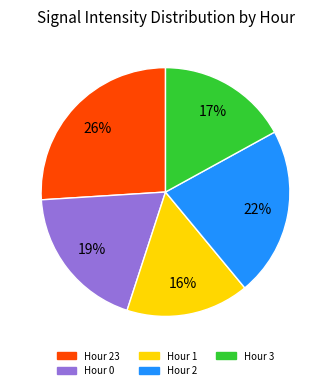

To the nearest percent, what is the difference between the largest and smallest slice percentages?

10%